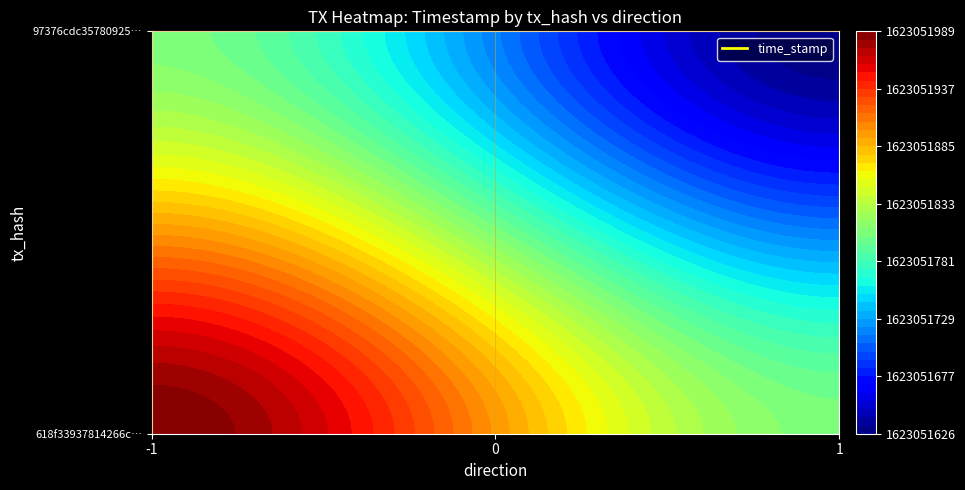

What is the sum of all 97376cdc35780925b68b6b515b523d4a83484b8 values?

1623051627